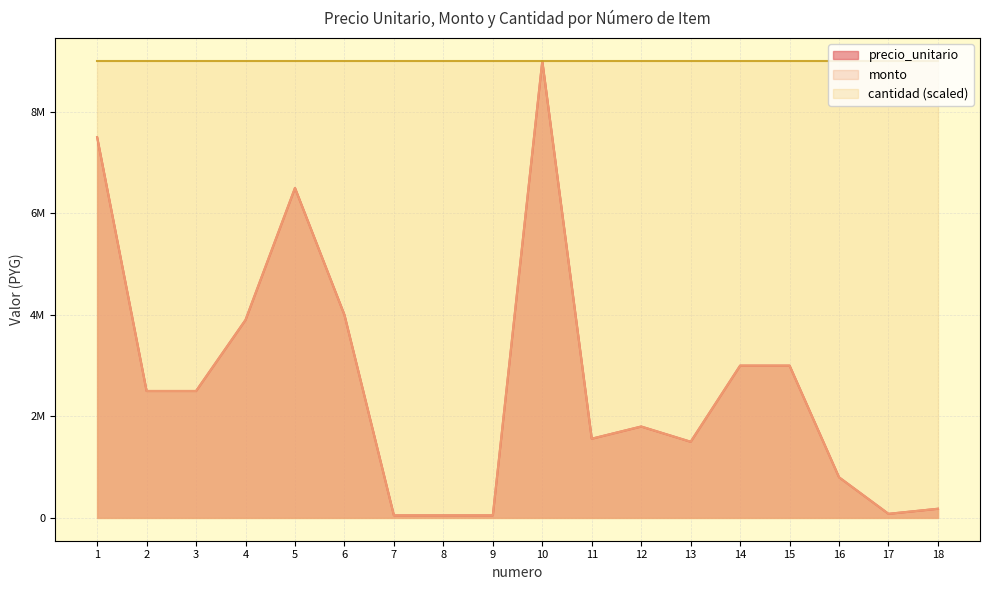

True or false: monto and precio_unitario intersect in this chart.

False